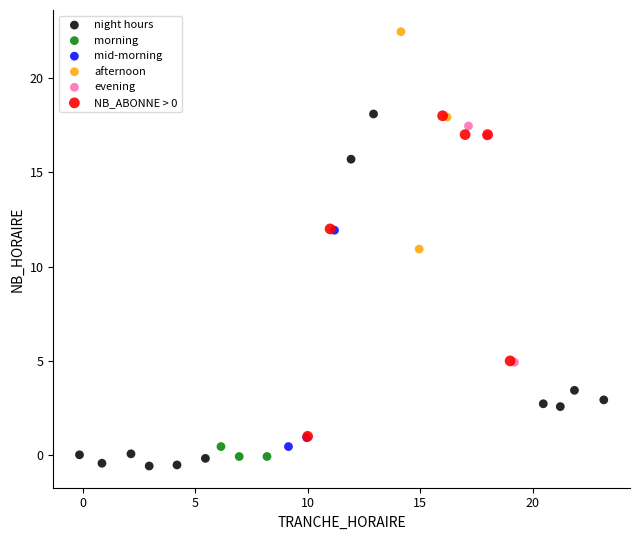

Which series contains the highest Y value?

afternoon